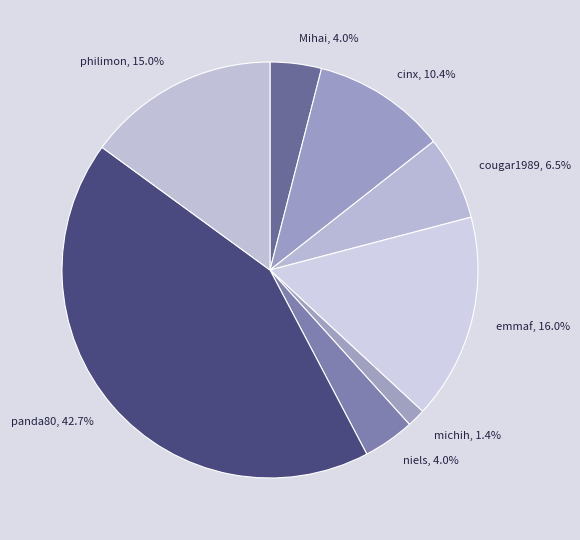

How many slices are in this pie chart?

8